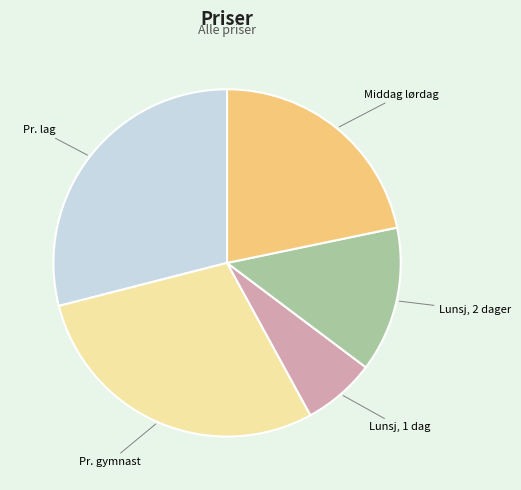

Is it true that Lunsj, 1 dag is 7% of the pie?

True